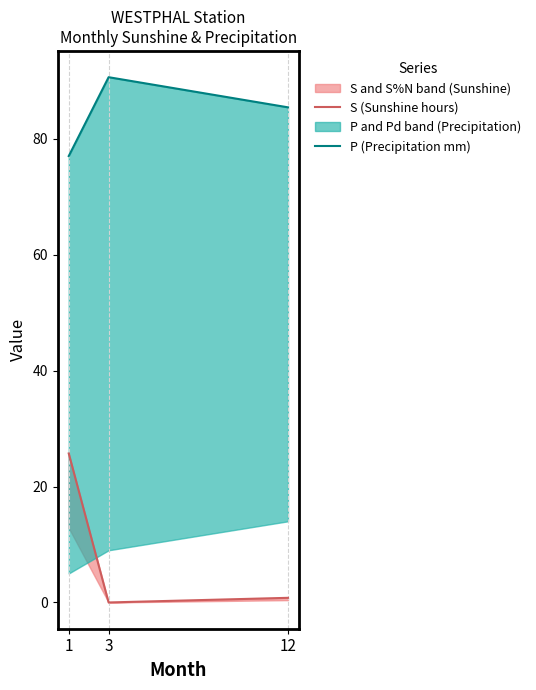

What is the spread (max minus min) of values at 12?

84.6